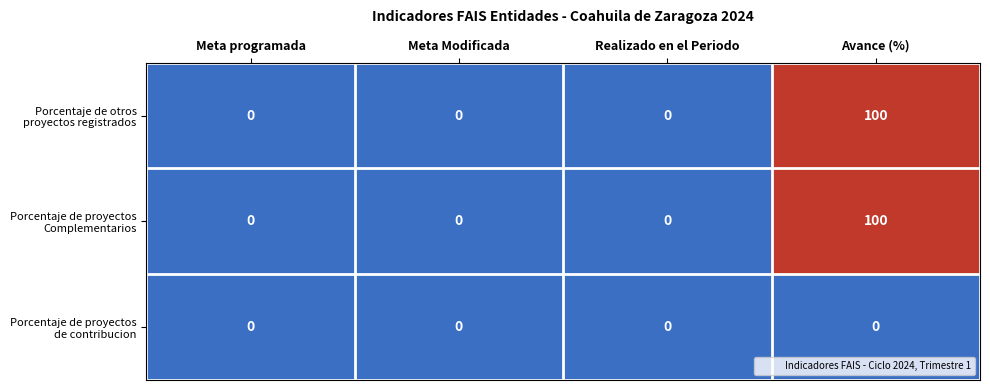

What is the maximum value shown in the chart?

100